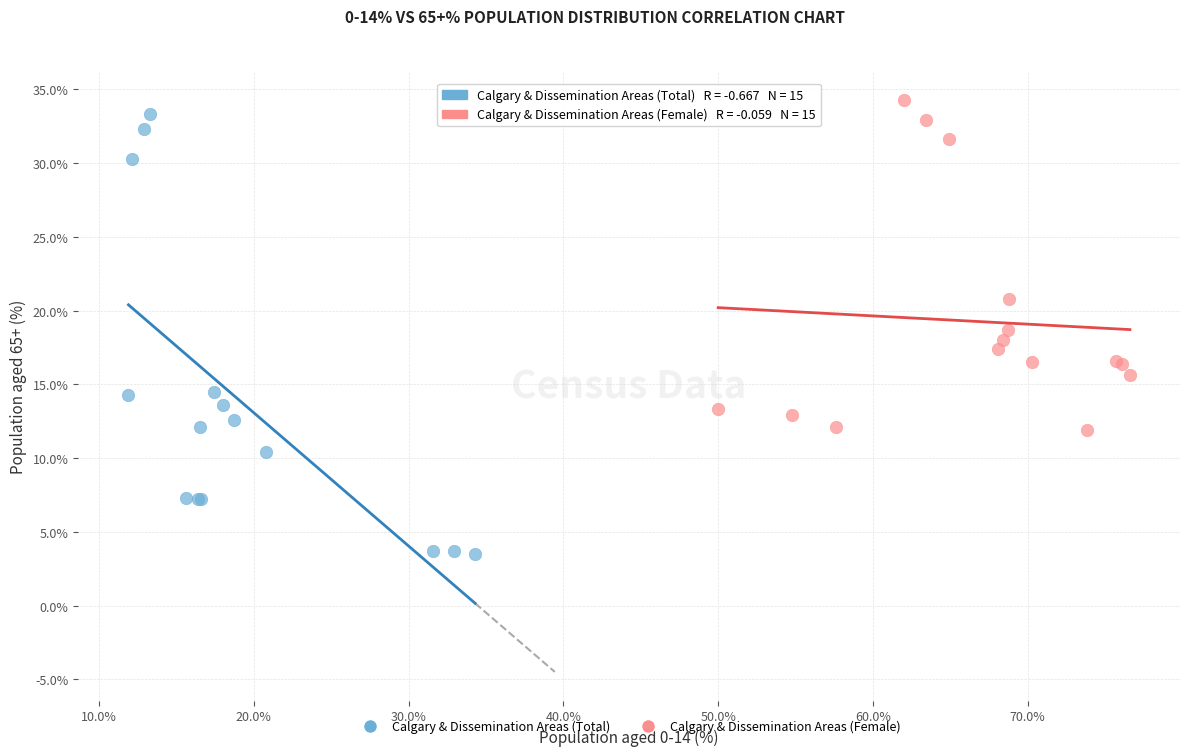

Which series has the largest Y range (max minus min)?

Calgary & Dissemination Areas (Total)